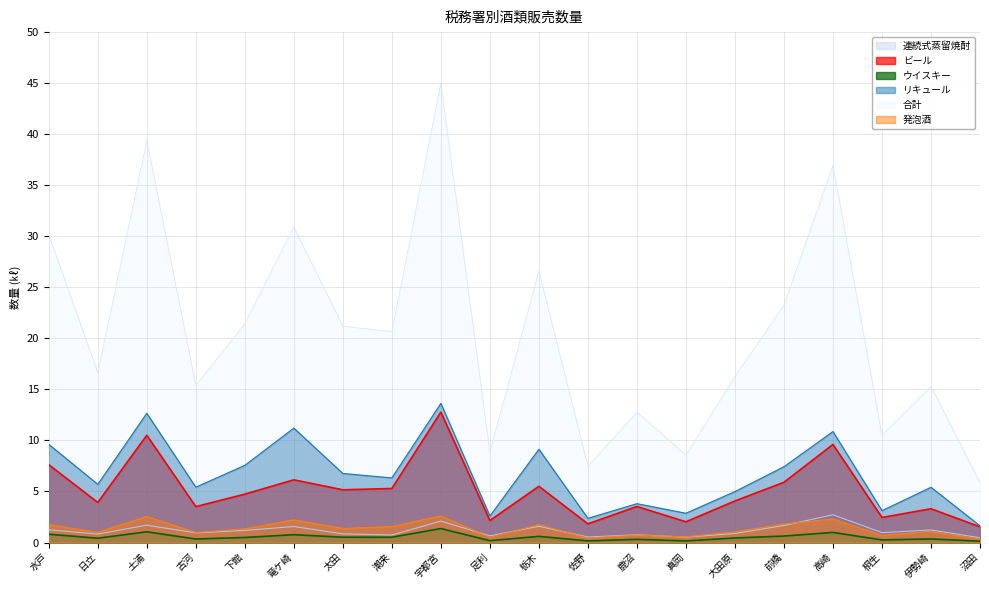

How many data points in 合計 are less than 20?

10